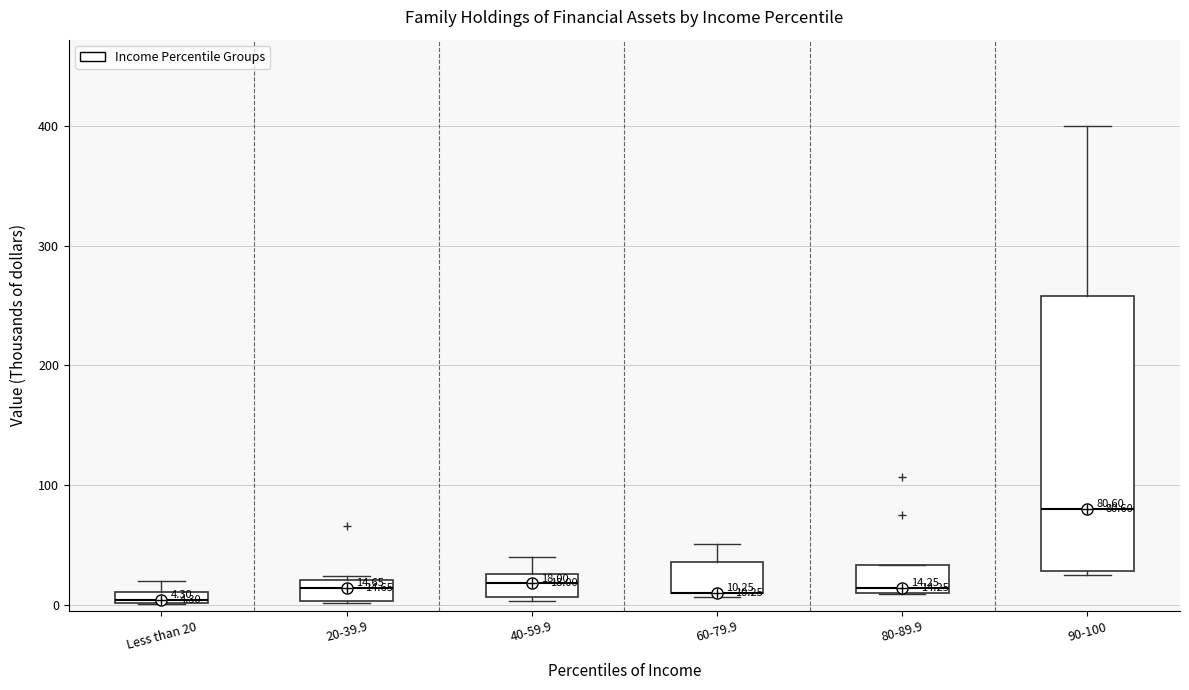

Comparing the boxes themselves (not the whiskers), which one is the tallest?

90-100